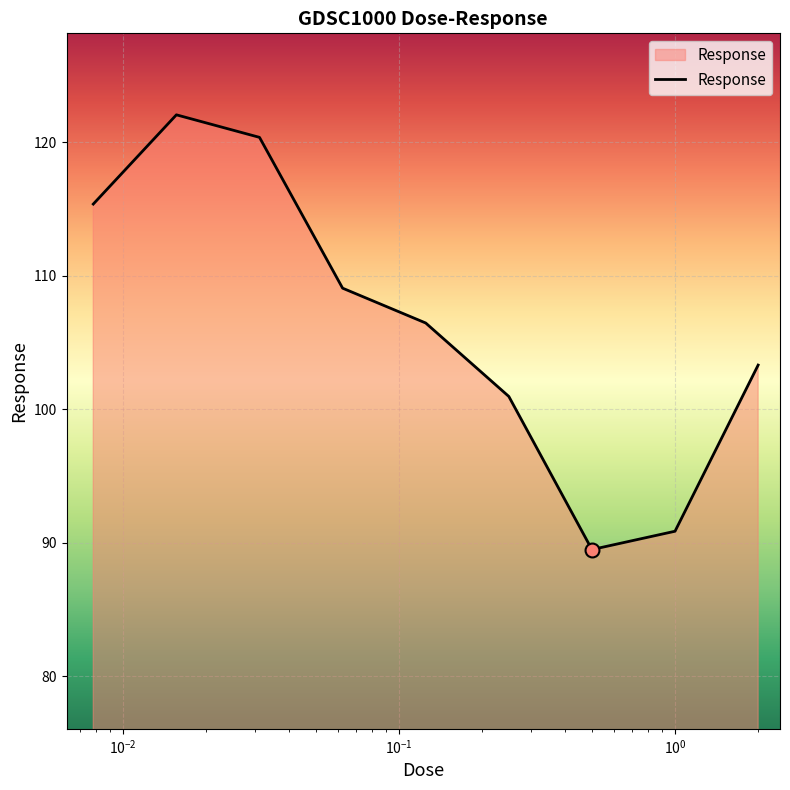

What is the difference between the maximum and minimum values?

32.6